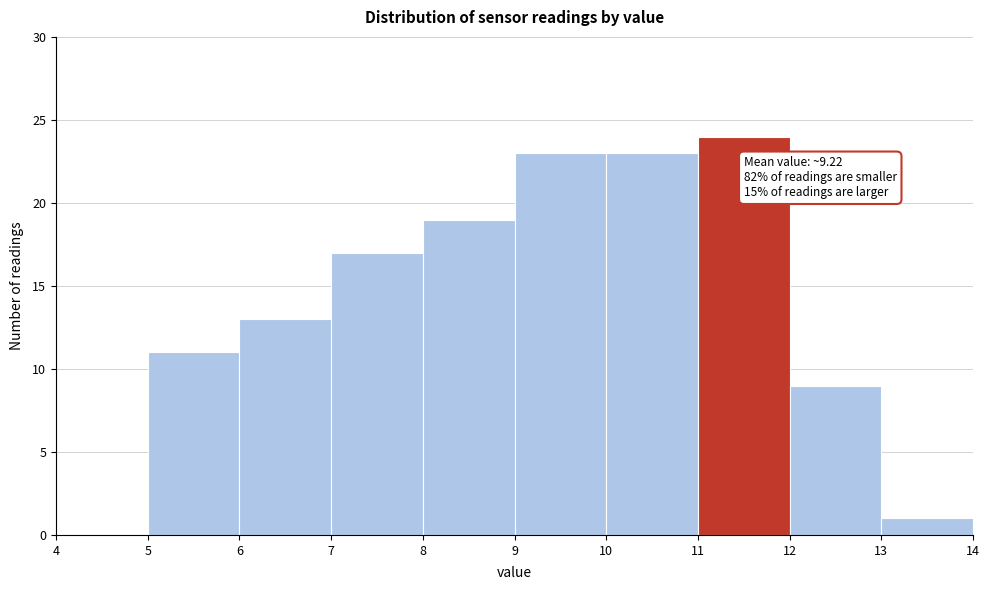

Over which range of the x-axis is the bar tallest?

11 to 12